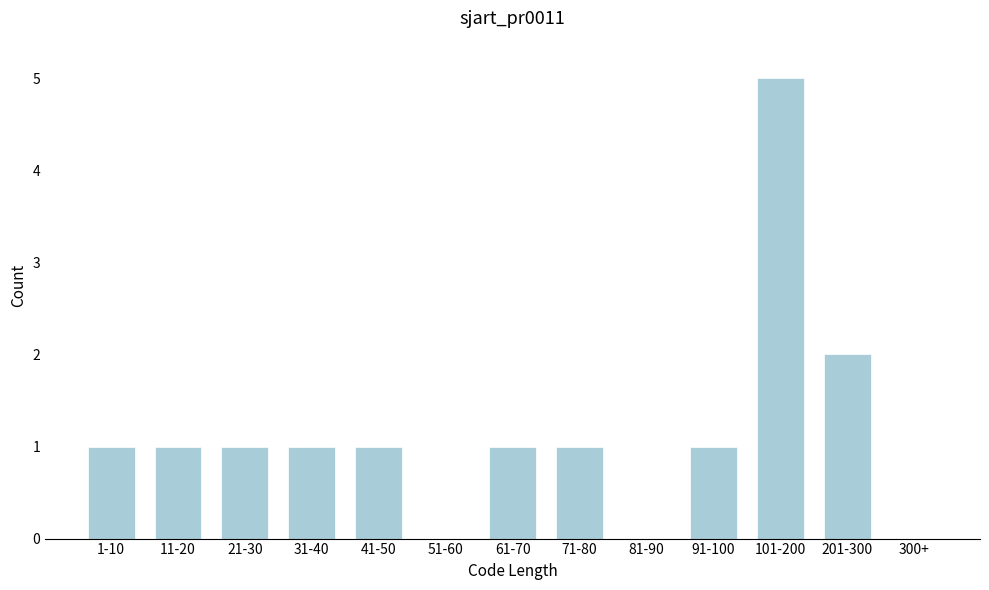

Reading left to right, what are all the values shown in this chart?

1-10=1	11-20=1	21-30=1	31-40=1	41-50=1	51-60=0	61-70=1	71-80=1	81-90=0	91-100=1	101-200=5	201-300=2	300+=0